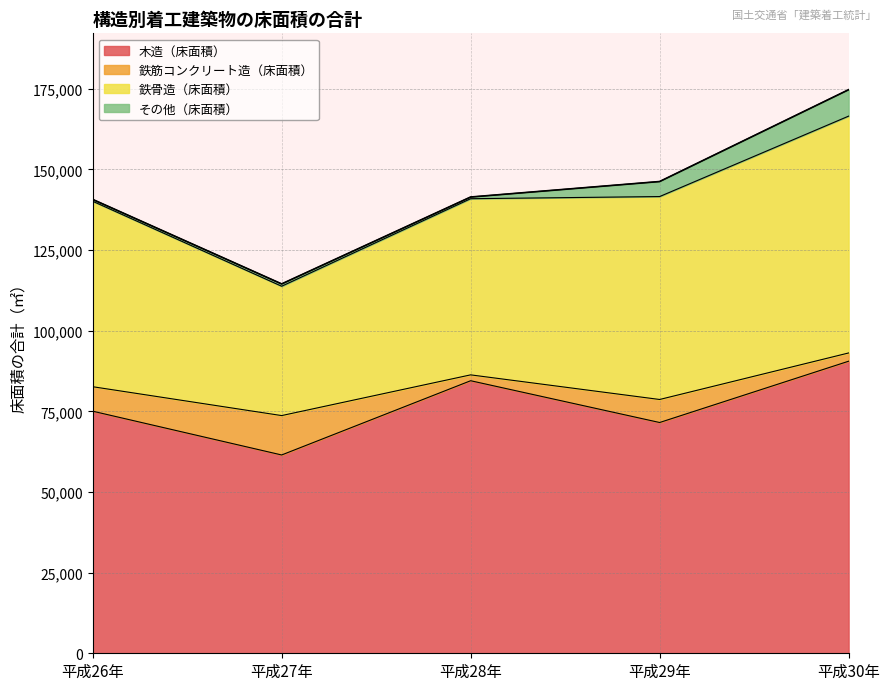

What is the label of the 2nd point from the left?

平成27年